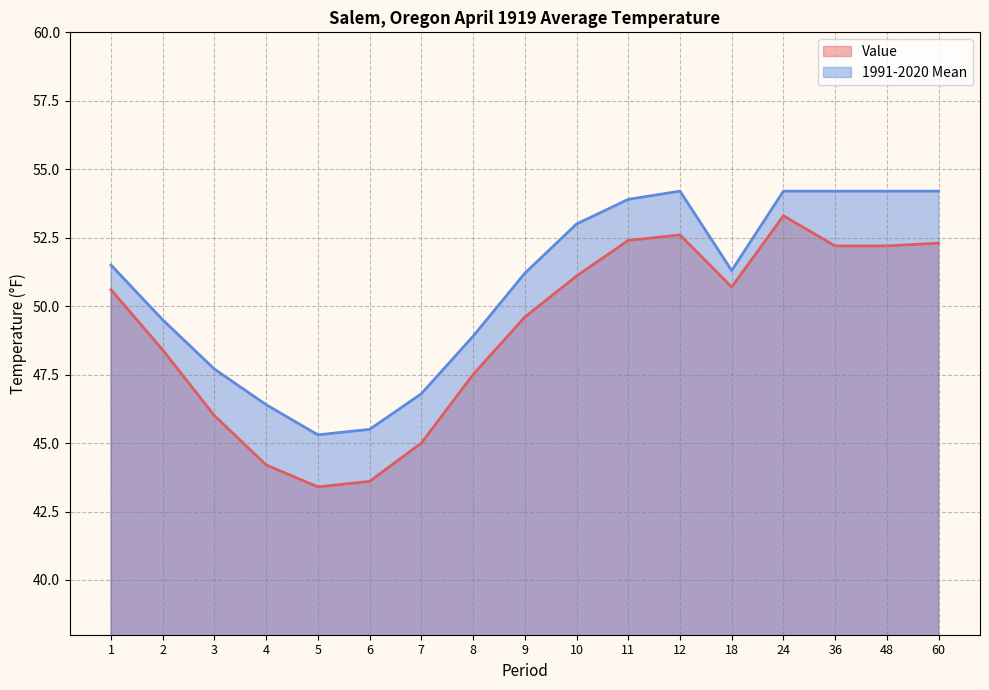

What is the smallest value displayed?

43.4